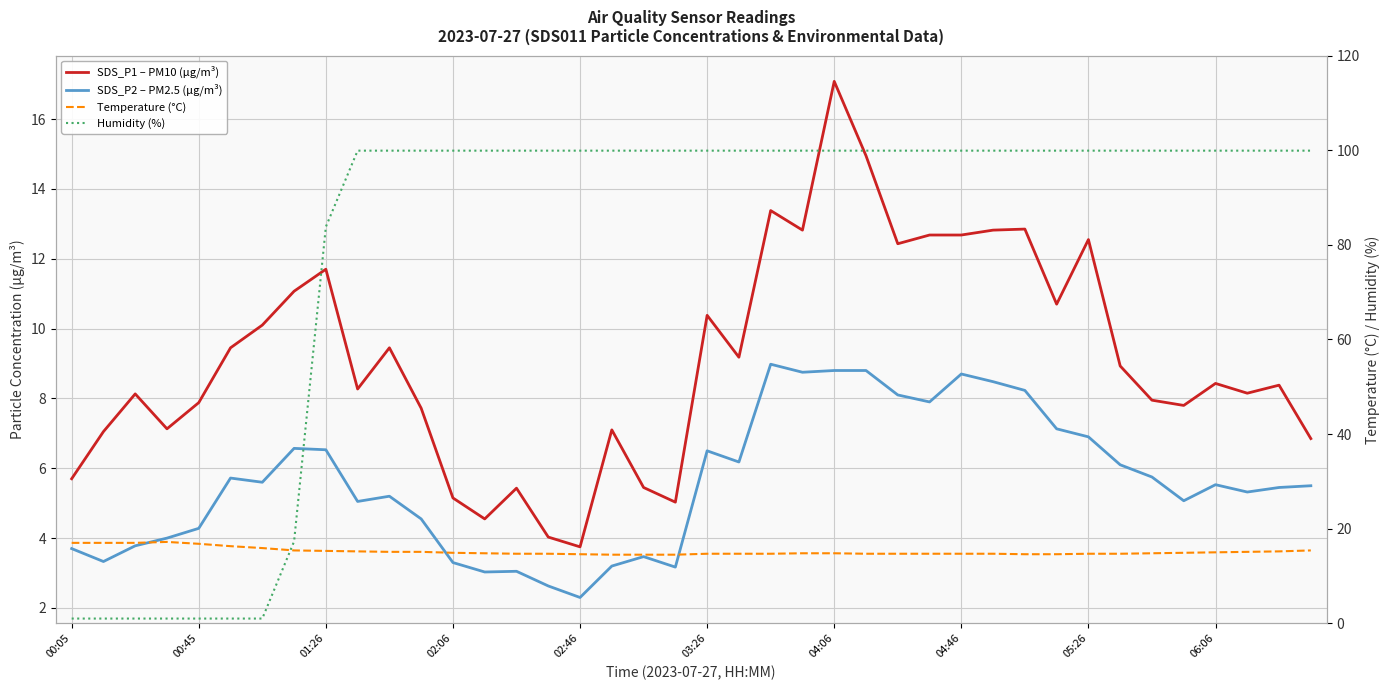

In SDS_P1 – PM10 (μg/m³), how many points are higher than both neighbors (excluding endpoints)?

12